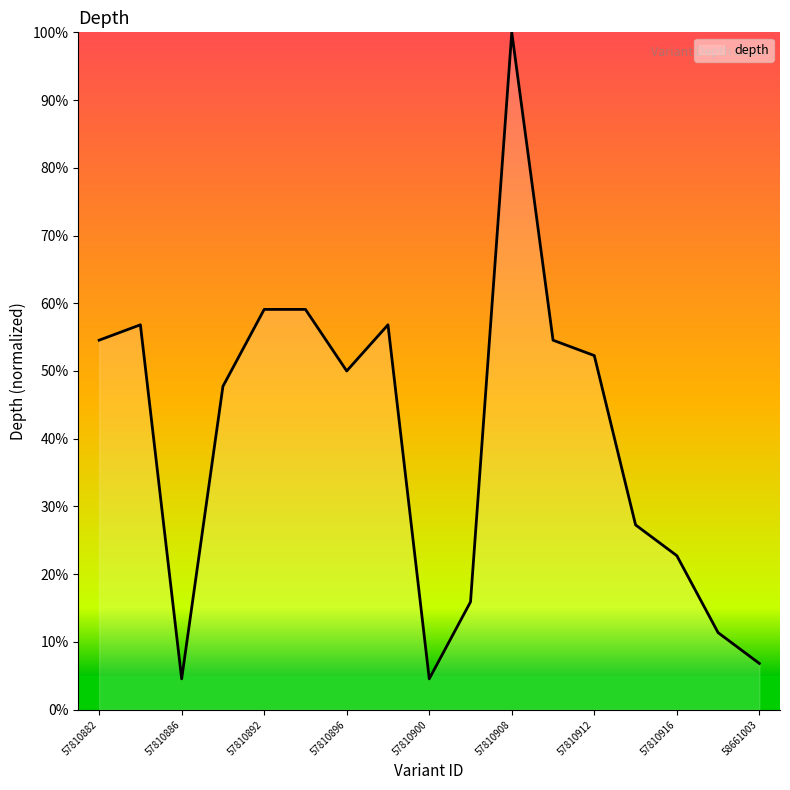

What is the difference between the maximum and minimum values?

95.5